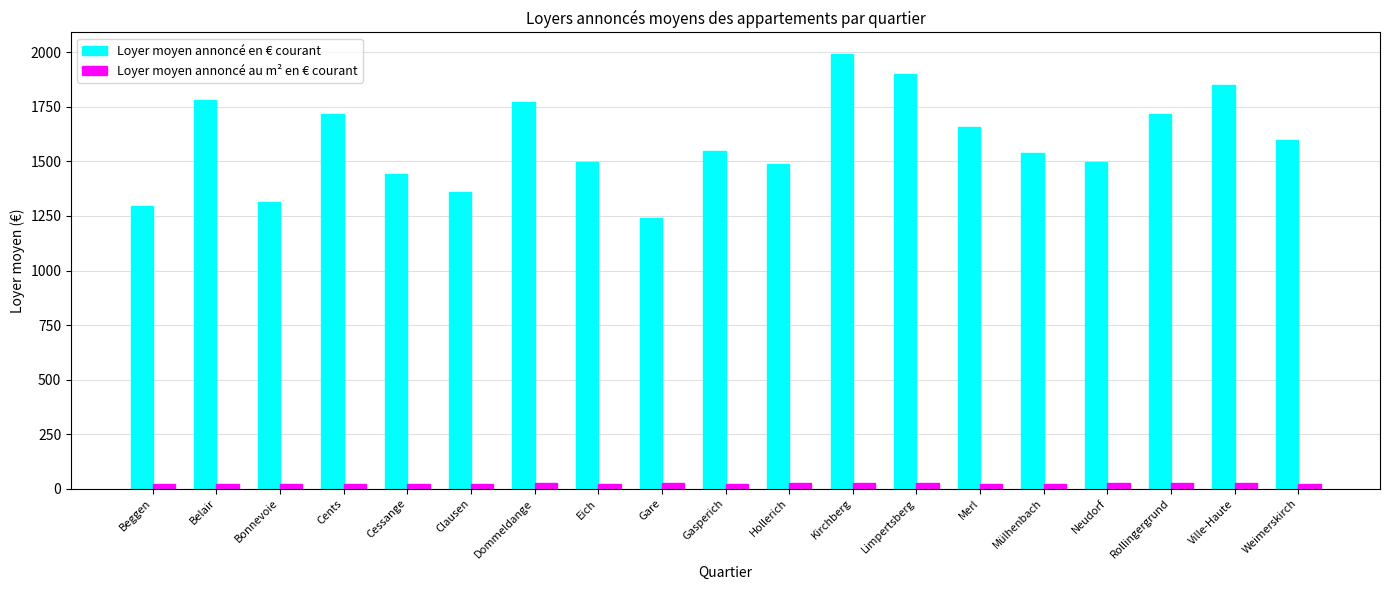

What is the average value of the Loyer moyen annoncé au m² en € courant series?

23.0